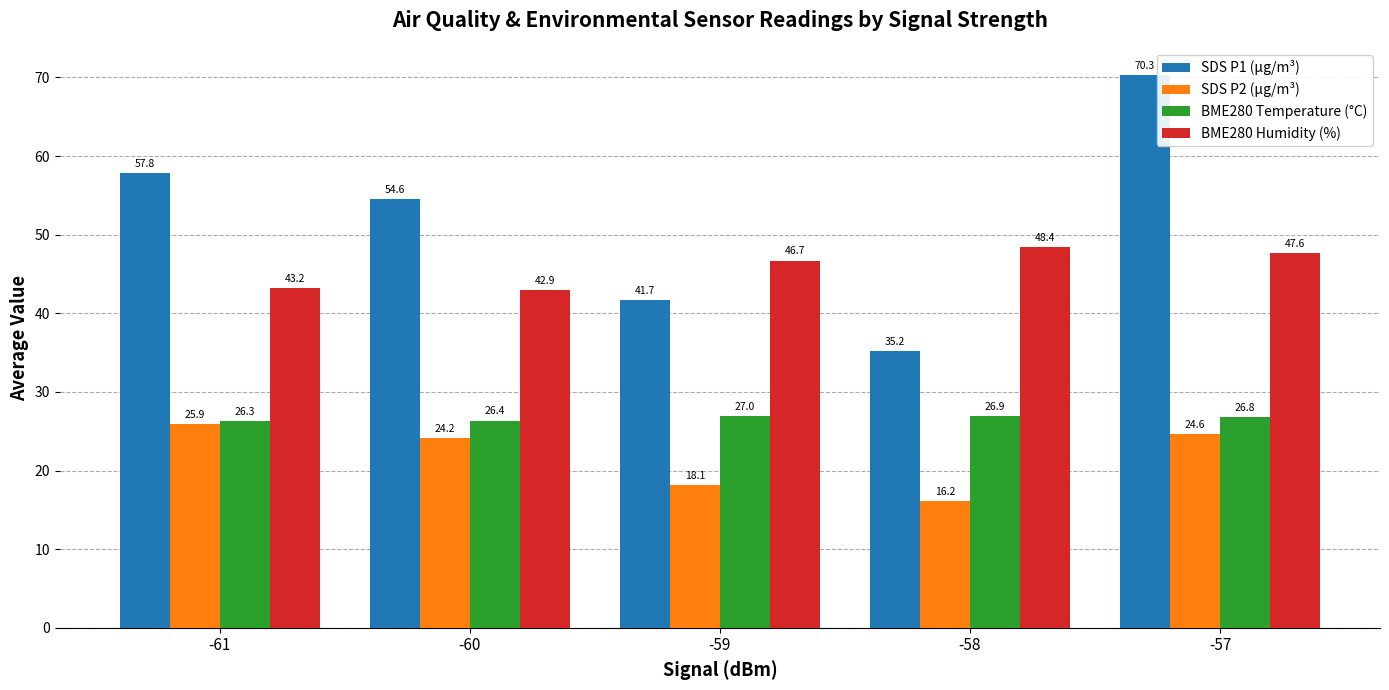

At which category is the sum across all series the highest?

-57